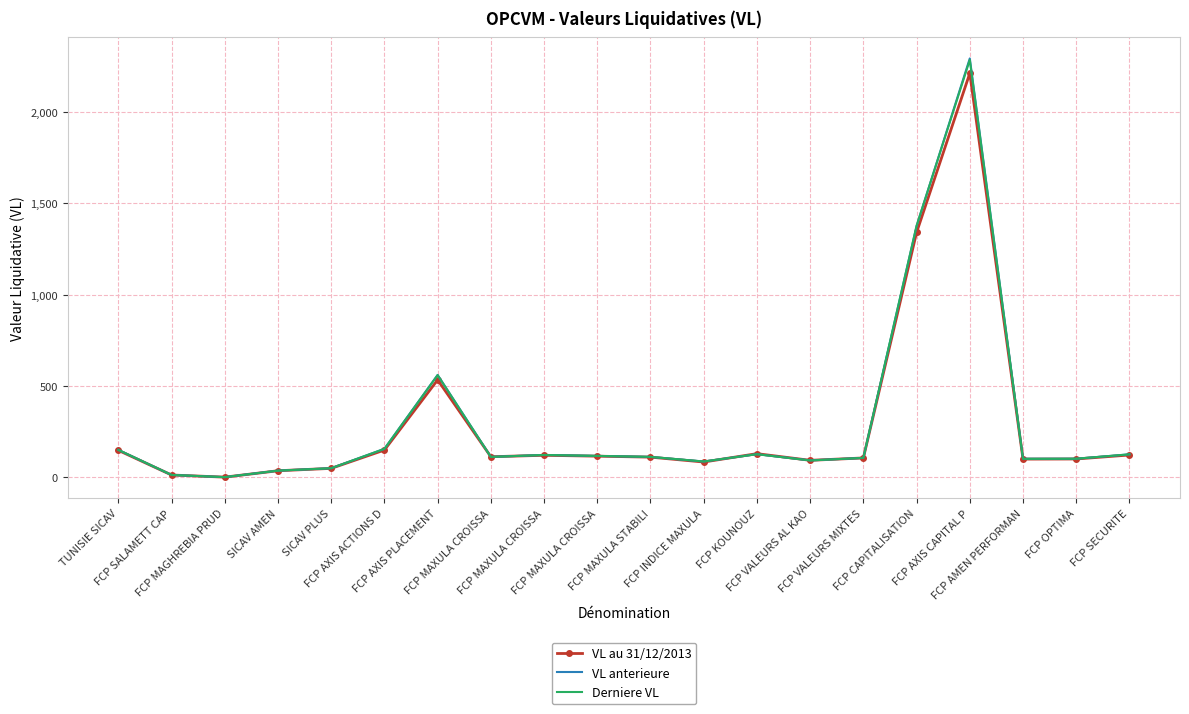

What are all the series names shown in the legend?

VL au 31/12/2013, VL anterieure, Derniere VL